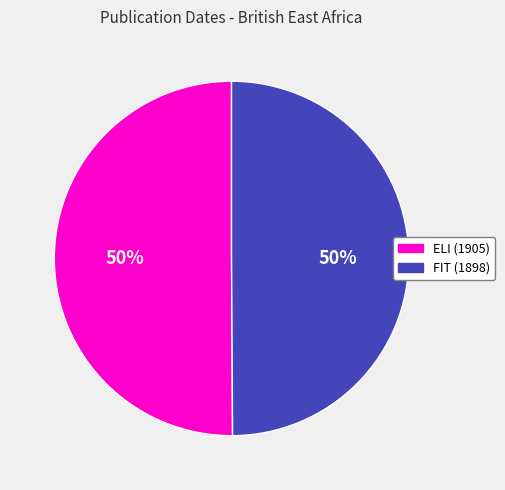

To the nearest percent, what is the average slice percentage?

50%